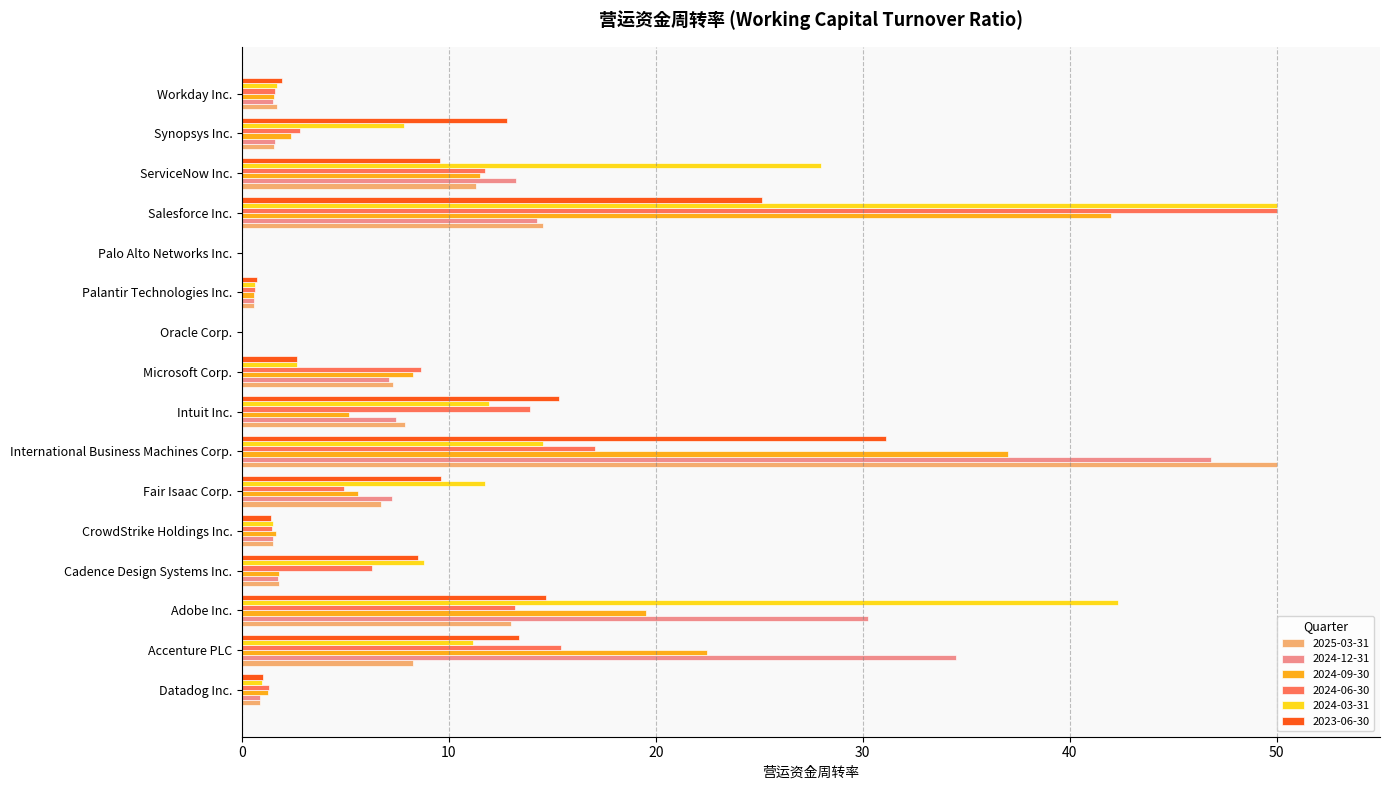

Is the value of 2024-03-31 at Microsoft Corp. greater than the value of 2024-06-30 at Microsoft Corp.?

No